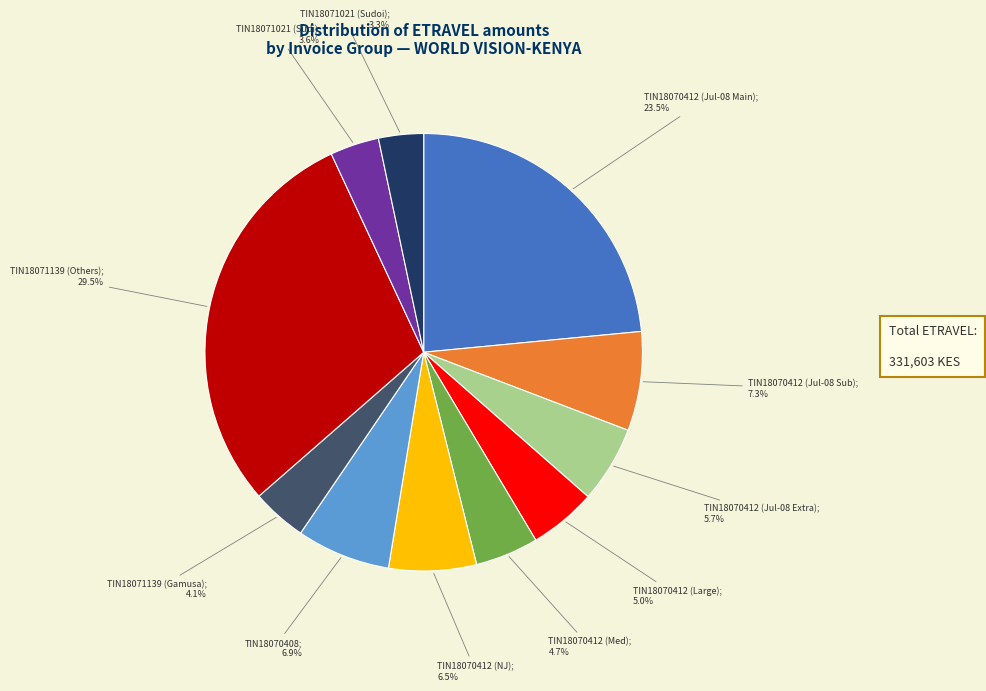

Does any single category account for the majority?

No